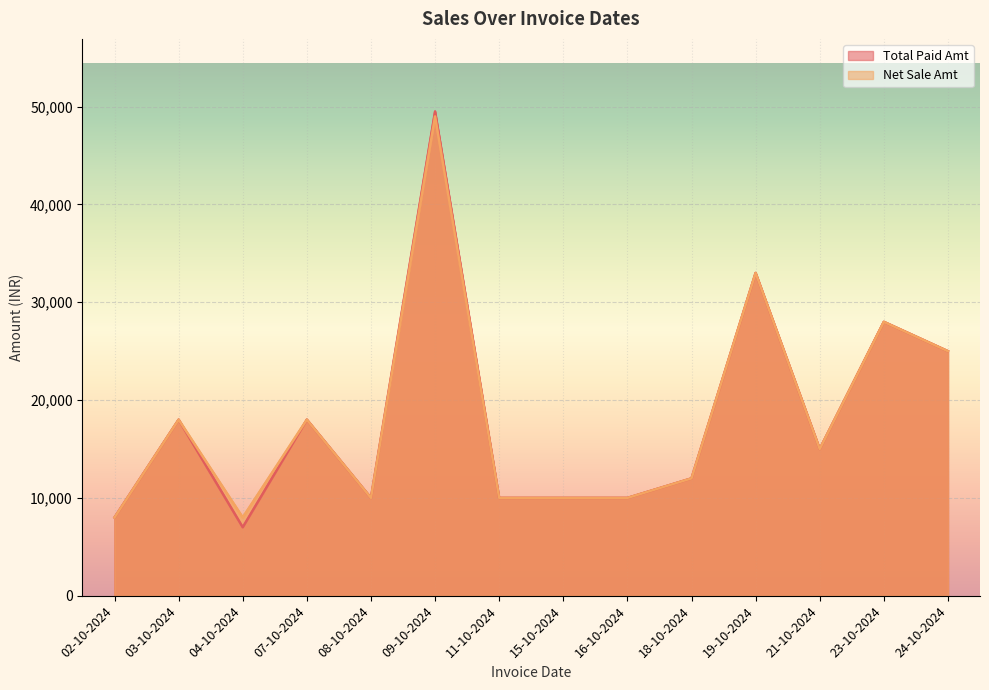

What is the total value across all series at 18-10-2024?

24000